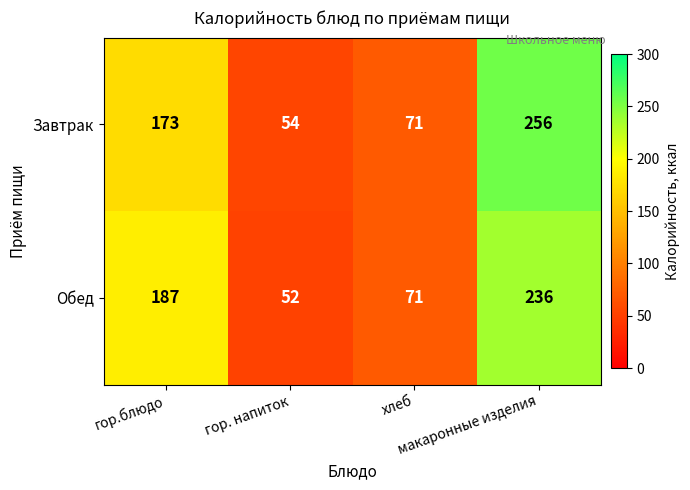

What is the total value across all series at макаронные изделия?

492